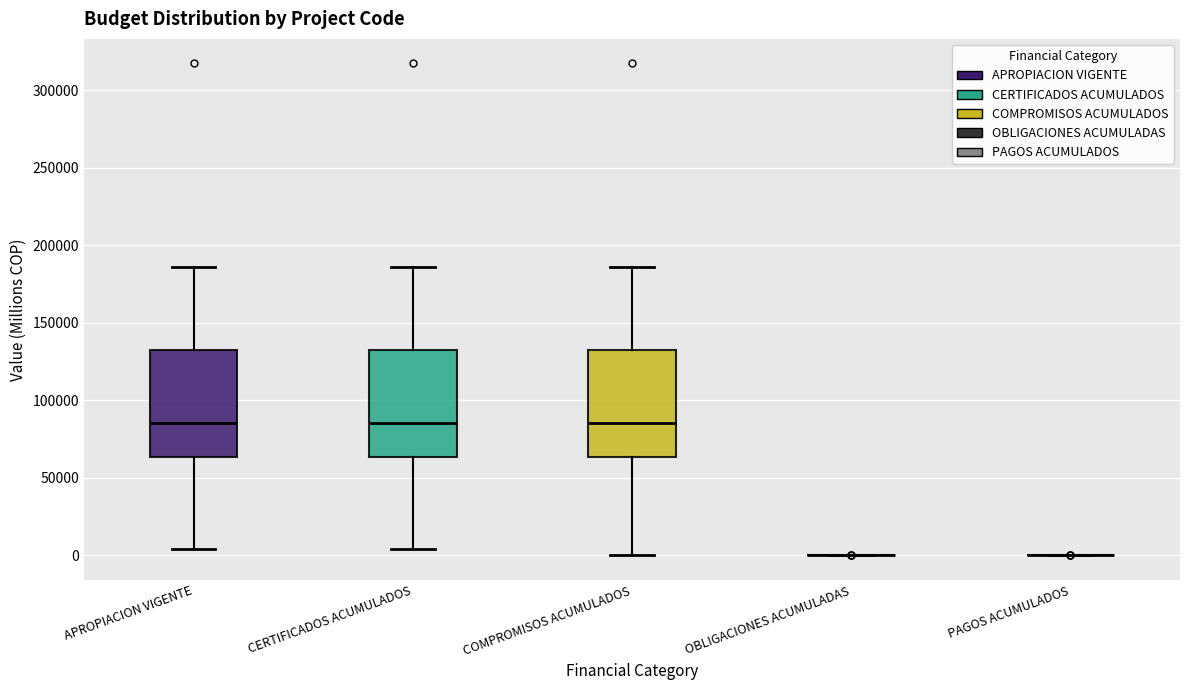

Reading left to right, transcribe this box plot: for each box, give where its median line is, the range the box spans, and where its two whiskers end, as read against the y-axis. The values are not printed on the chart, so give them approximately, as read against the axis.

APROPIACION VIGENTE: median 85000, box 65000 to 130000, whiskers 5000 to 185000
CERTIFICADOS ACUMULADOS: median 85000, box 65000 to 130000, whiskers 5000 to 185000
COMPROMISOS ACUMULADOS: median 85000, box 65000 to 130000, whiskers 0 to 185000
OBLIGACIONES ACUMULADAS: box collapsed to a line at 0, whiskers 0 to 0
PAGOS ACUMULADOS: box collapsed to a line at 0, whiskers 0 to 0